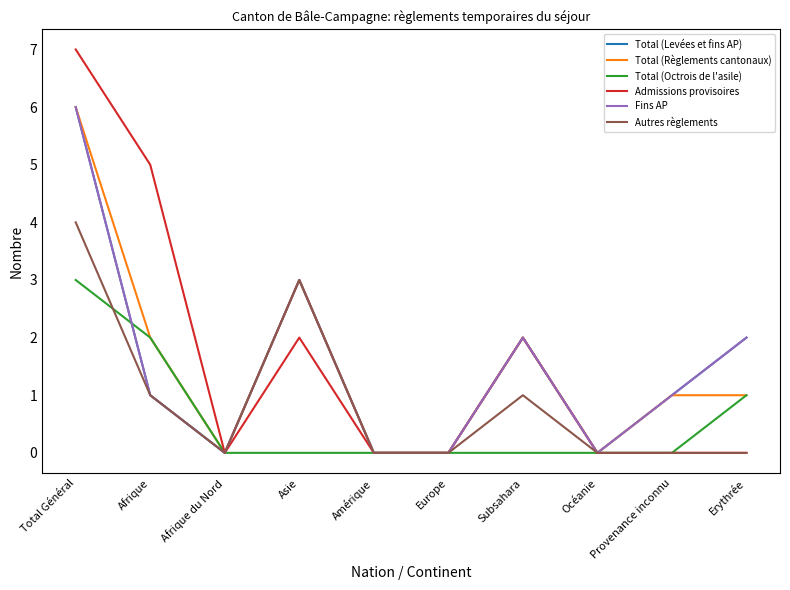

Which category has the lowest value across all series?

Afrique du Nord